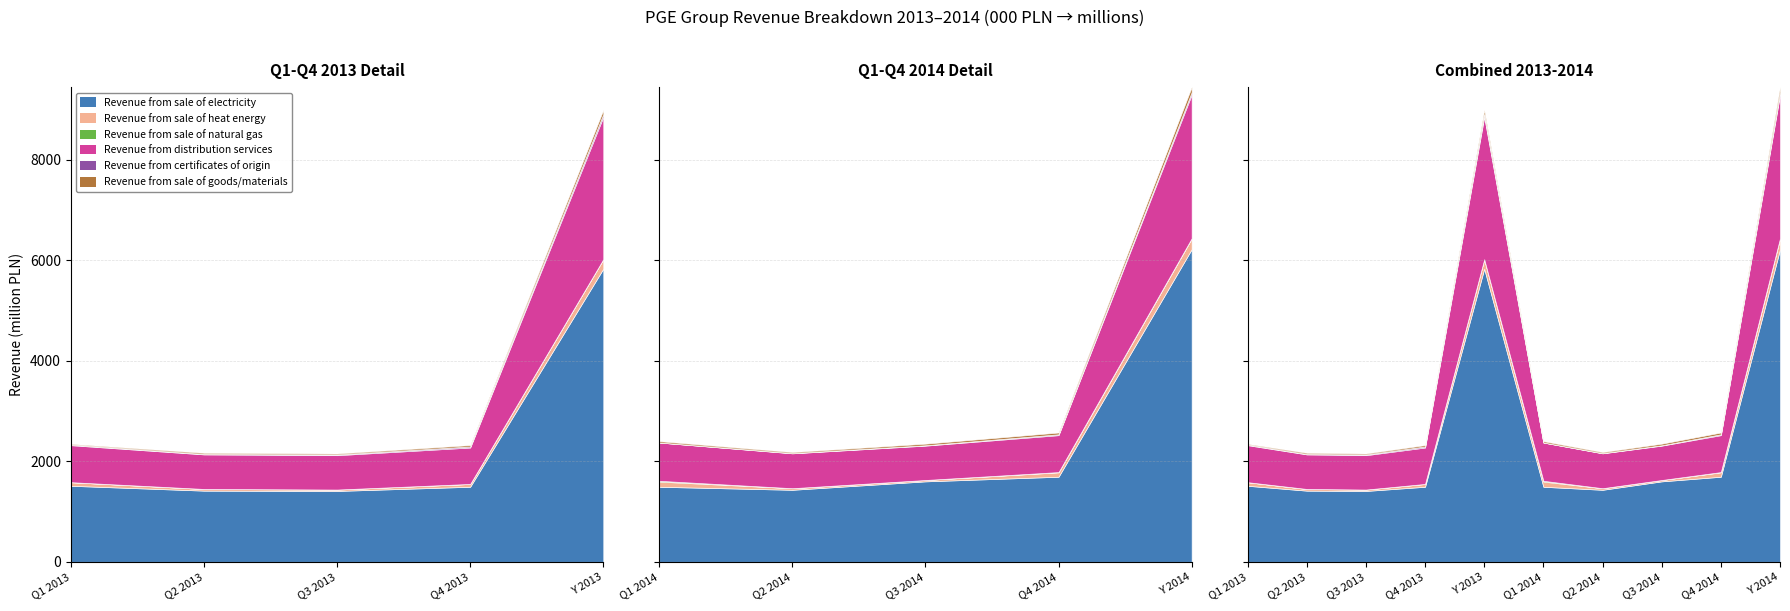

In Revenue from distribution services, how many points are higher than both neighbors (excluding endpoints)?

1